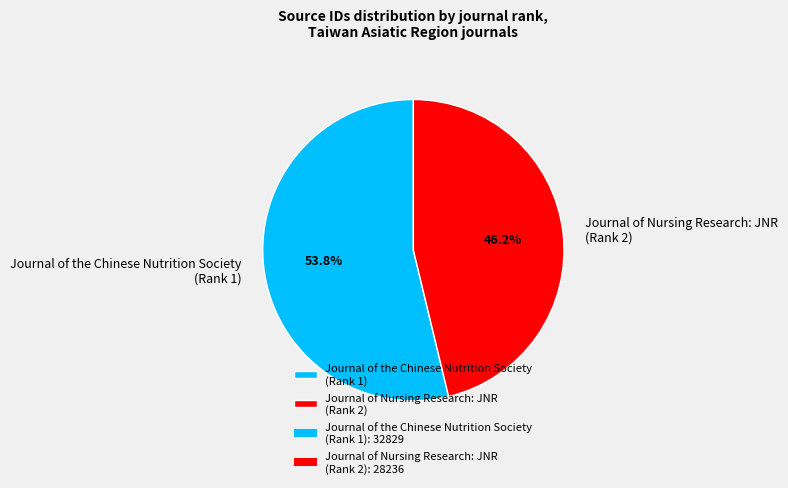

Combined, what portion of the pie is Journal of the Chinese Nutrition Society (Rank 1) and Journal of Nursing Research: JNR (Rank 2)?

100.0%